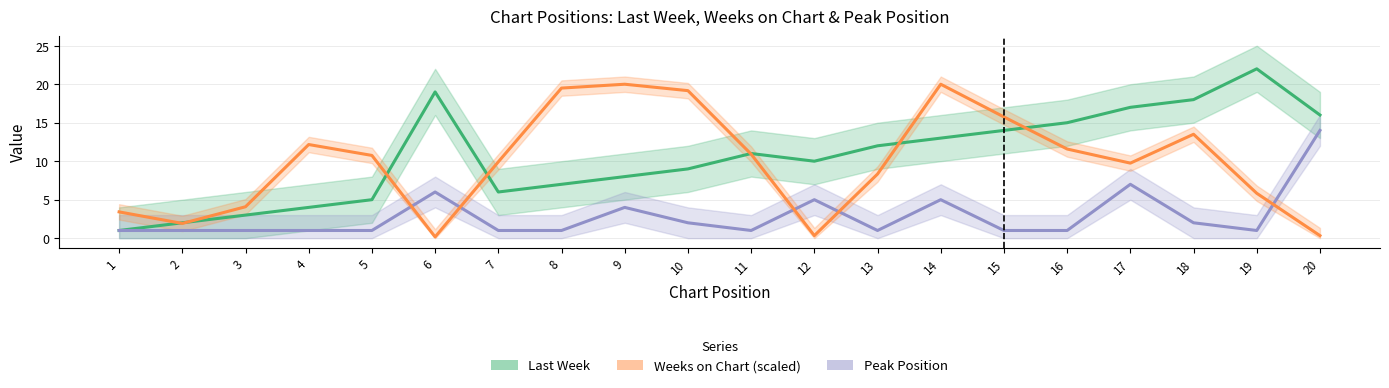

What is the spread (max minus min) of values at 10?

17.2